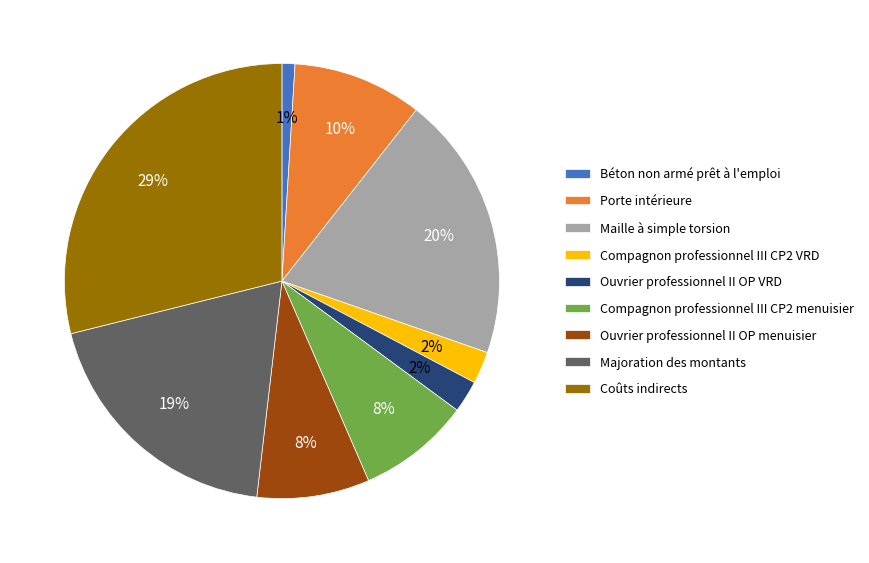

What is the ratio of the value at Majoration des montants to the value at Coûts indirects?

0.7